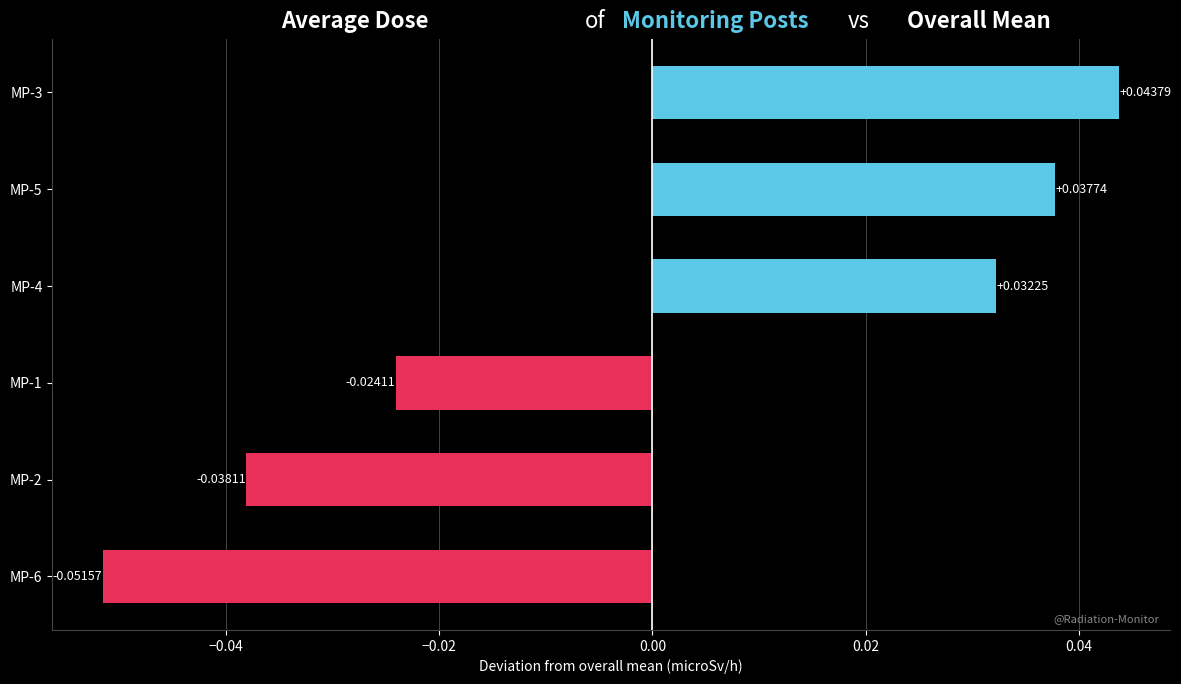

How many values are below 0?

3